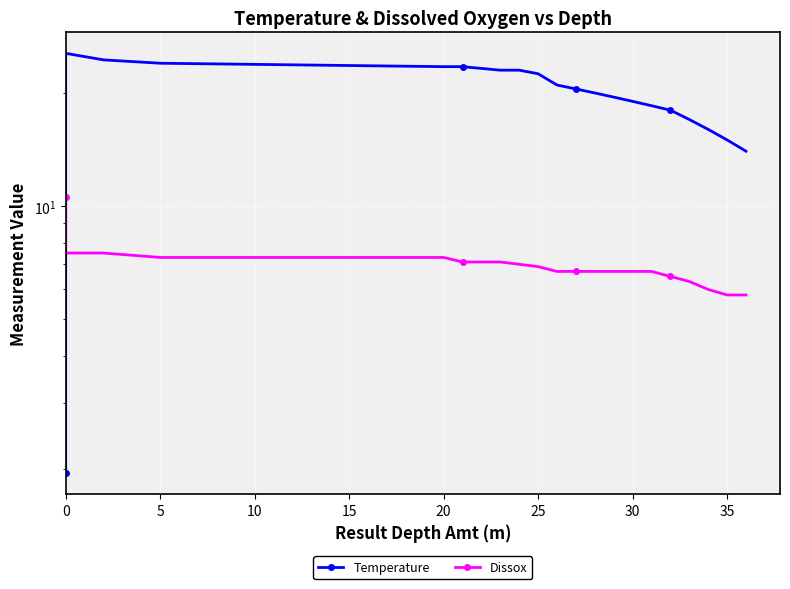

What is the greatest value displayed?

25.5